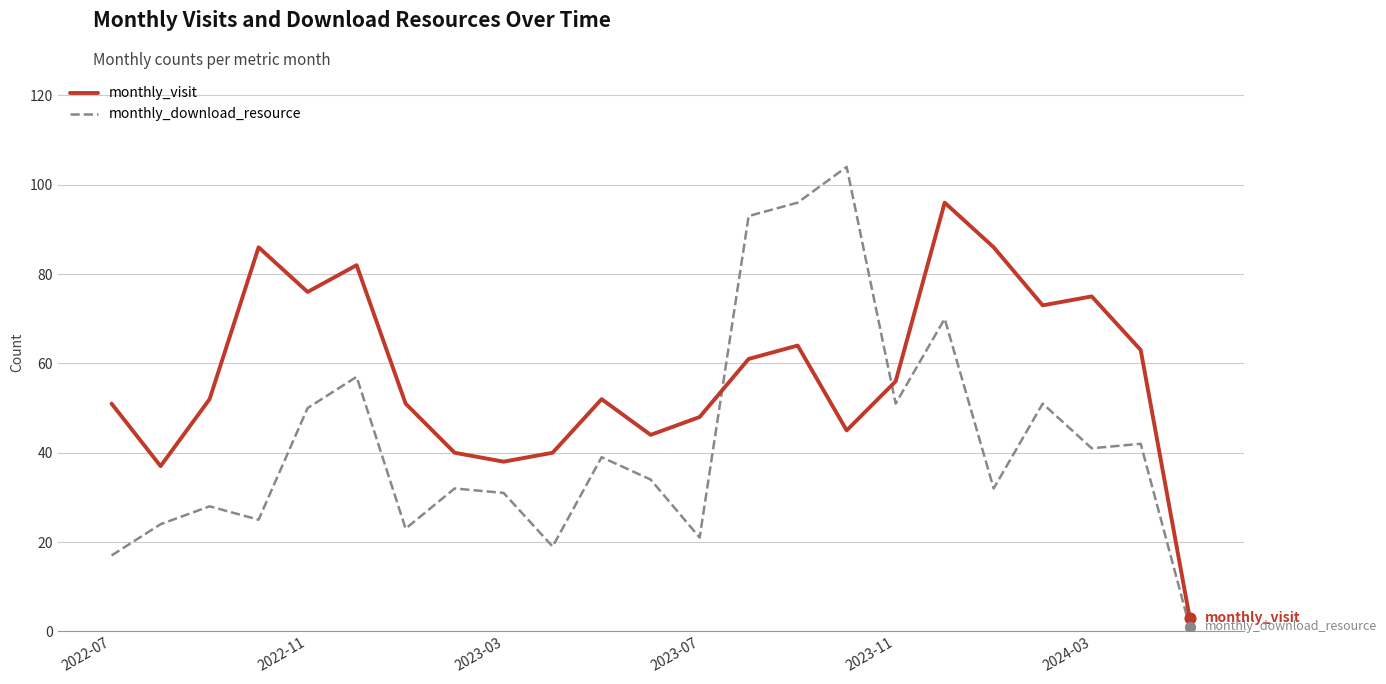

Which series has the largest range (max minus min)?

monthly_download_resource